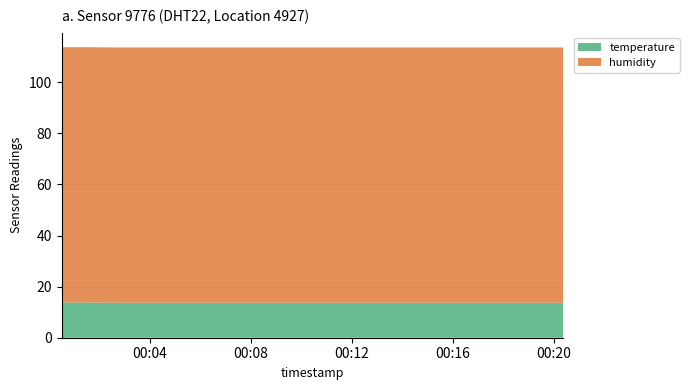

Reading left to right, transcribe all the data shown in this chart.

temperature: 13.8	13.8	13.7	13.7	13.7	13.7	13.7	13.7	13.7	13.7	13.7	13.7	13.7	13.7	13.7	13.7	13.7	13.7	13.7	13.7
humidity: 99.9	99.9	99.9	99.9	99.9	99.9	99.9	99.9	99.9	99.9	99.9	99.9	99.9	99.9	99.9	99.9	99.9	99.9	99.9	99.9